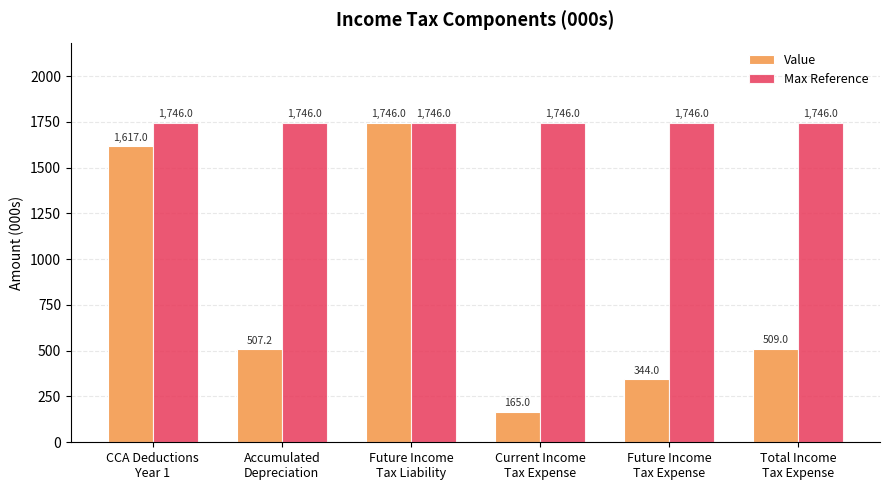

What is the average value of the Max Reference series?

1746.0